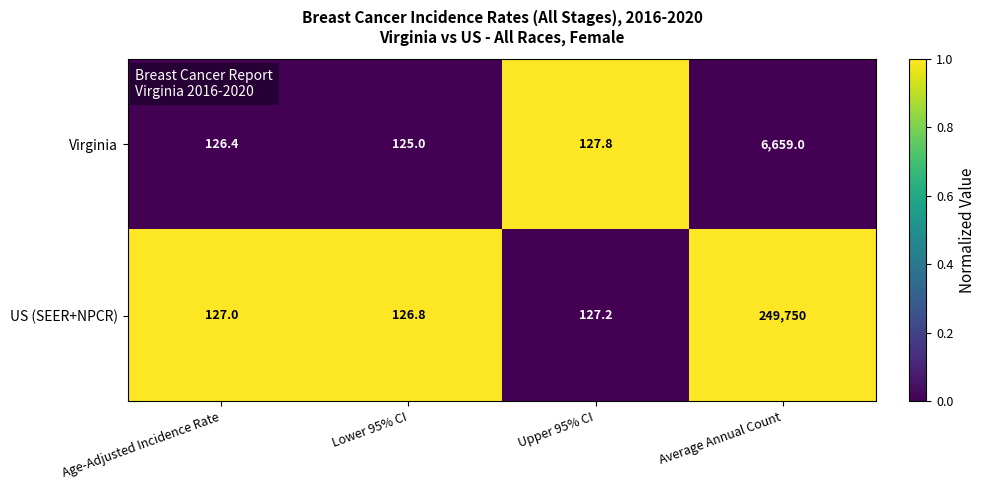

What is the average value of the US (SEER+NPCR) series?

62532.8